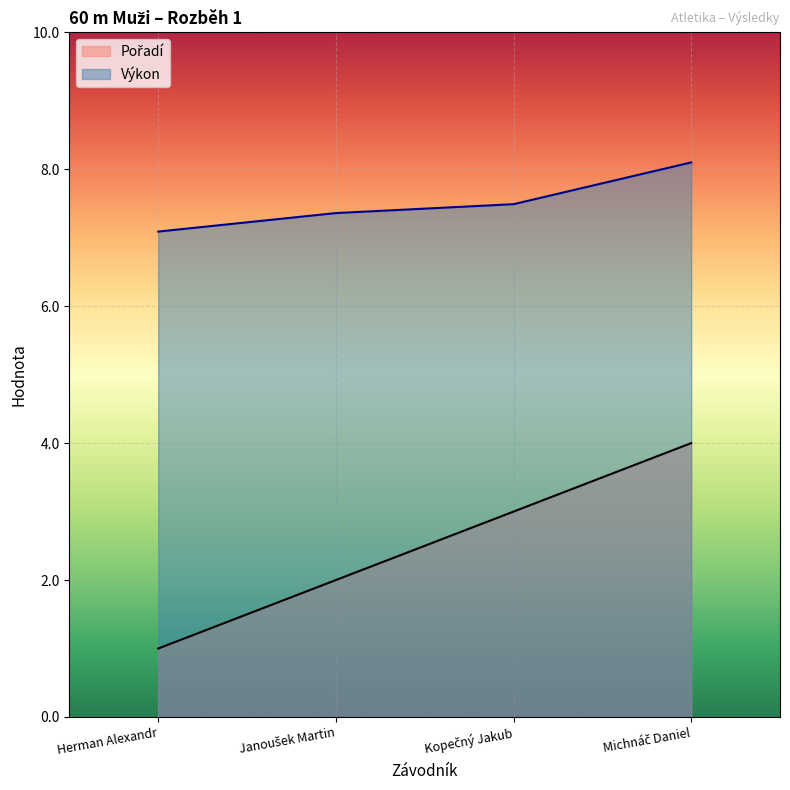

What is the spread (max minus min) of values at Herman Alexandr?

6.1